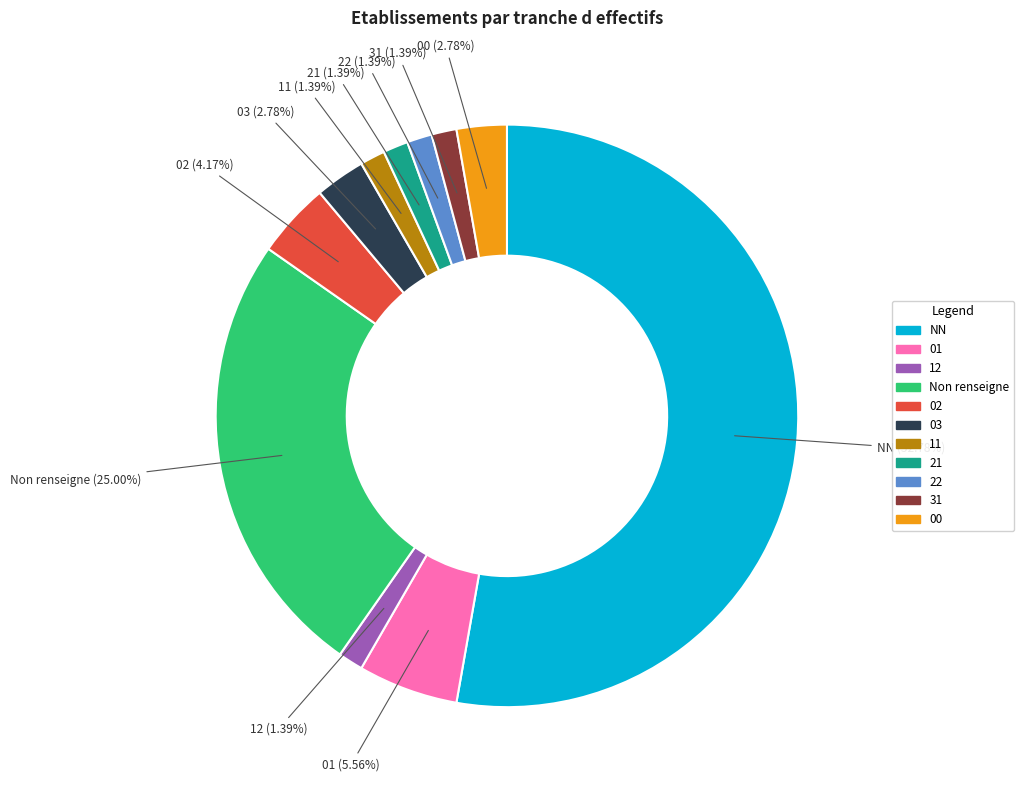

Is there any slice that represents more than half of the pie?

Yes